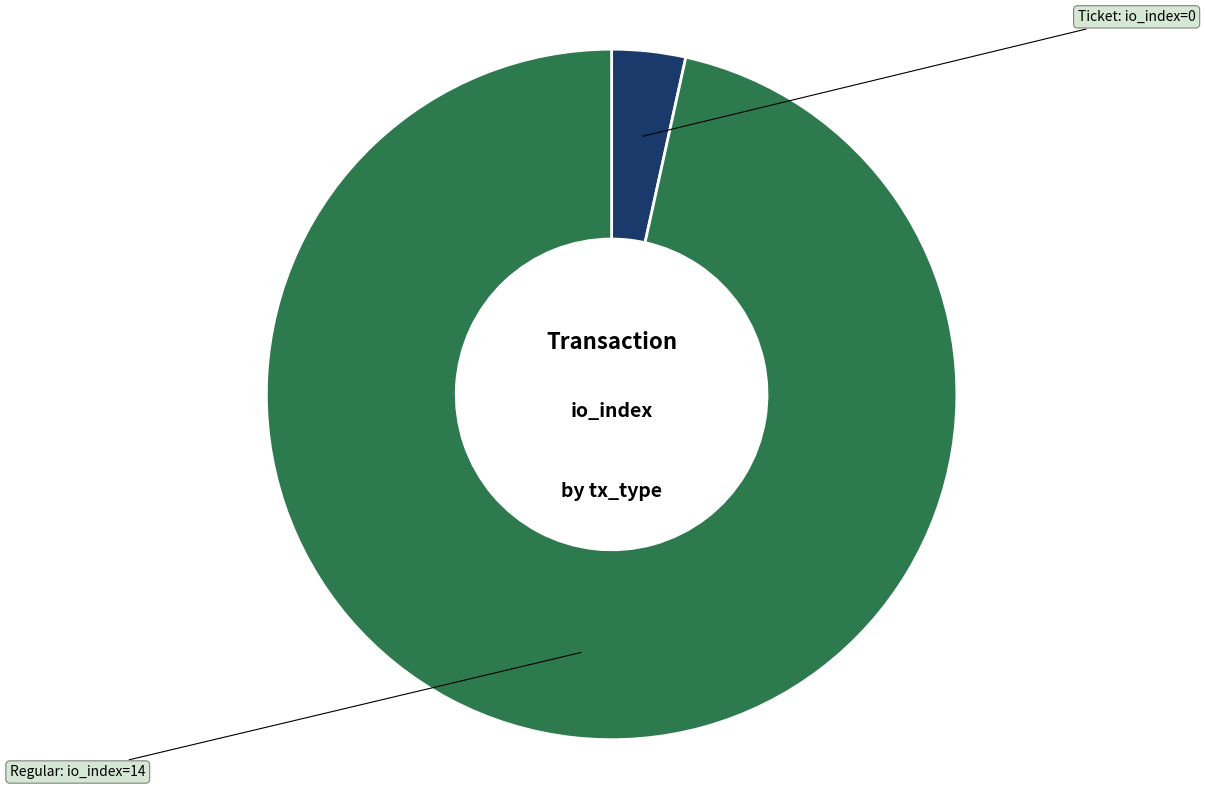

Is there any slice that represents more than half of the pie?

Yes